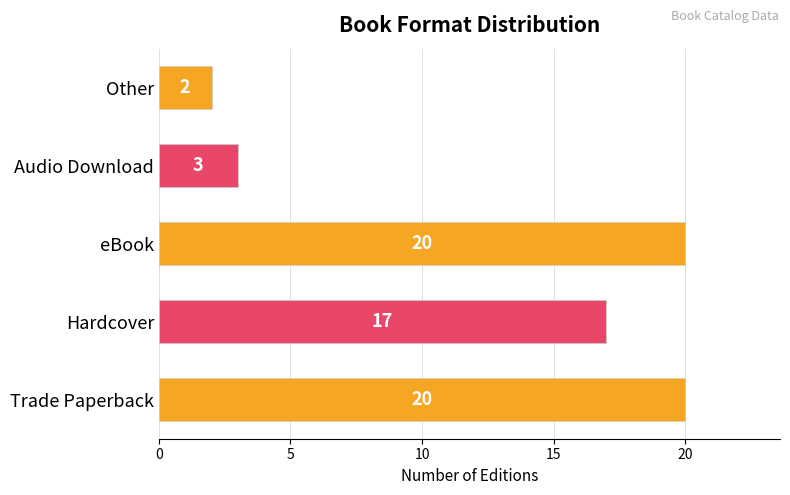

Between Other and eBook, which is larger?

eBook